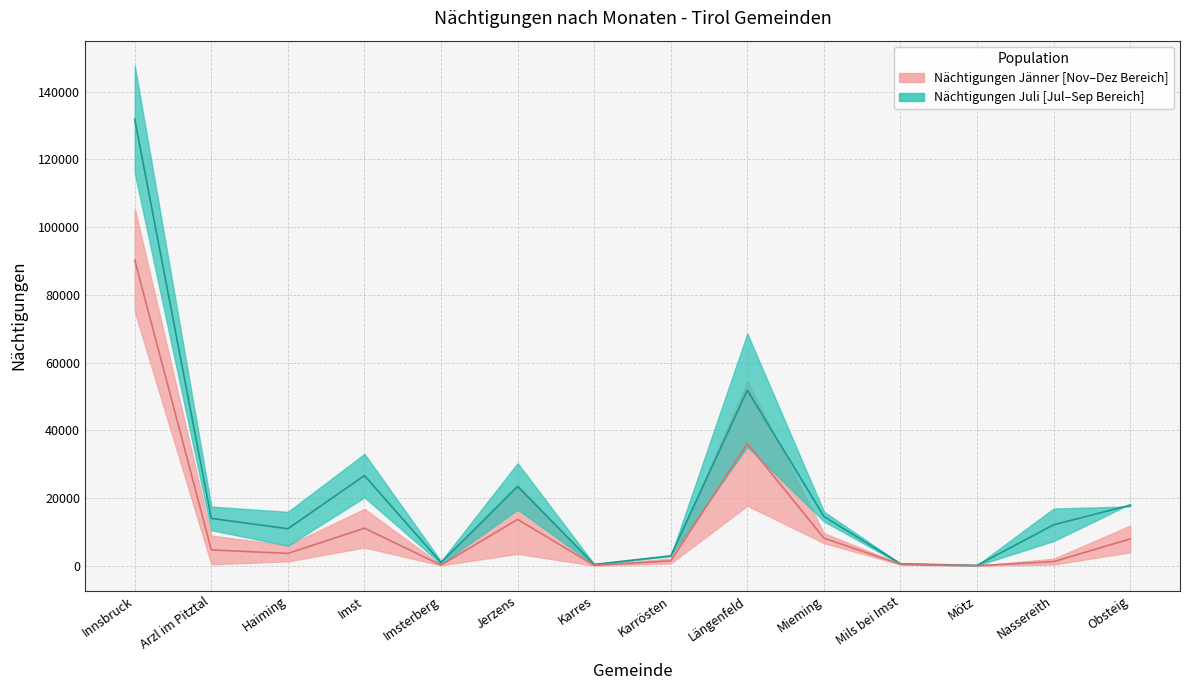

Is this an area chart (filled region under the line)?

No